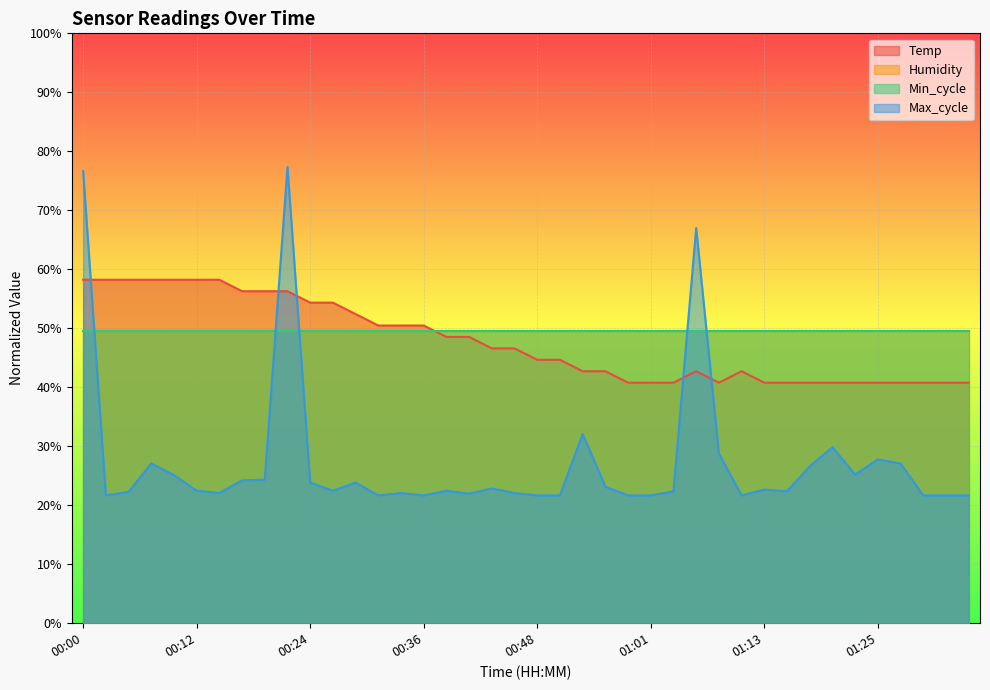

What is the label of the 14th point from the left?

00:31